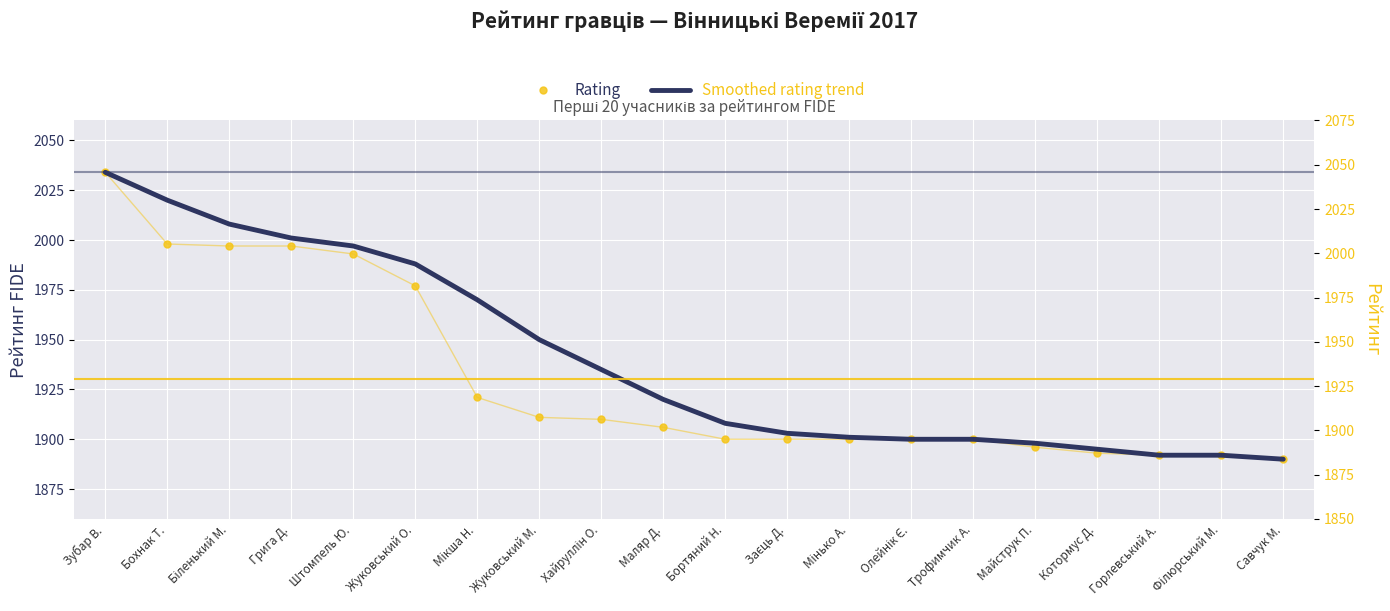

Count the number of categories in the chart.

20